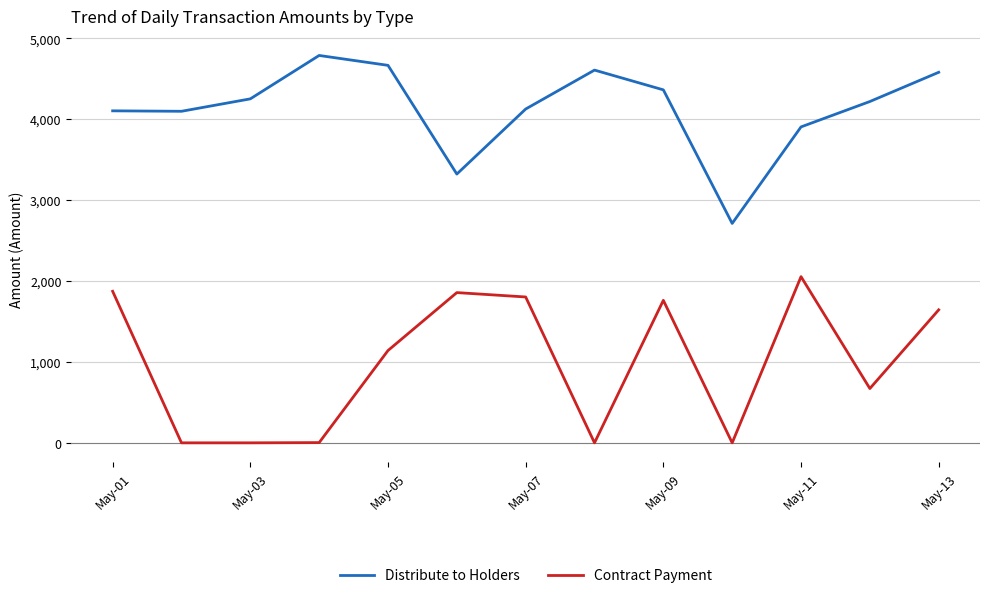

Which series has the largest total across all categories?

Distribute to Holders